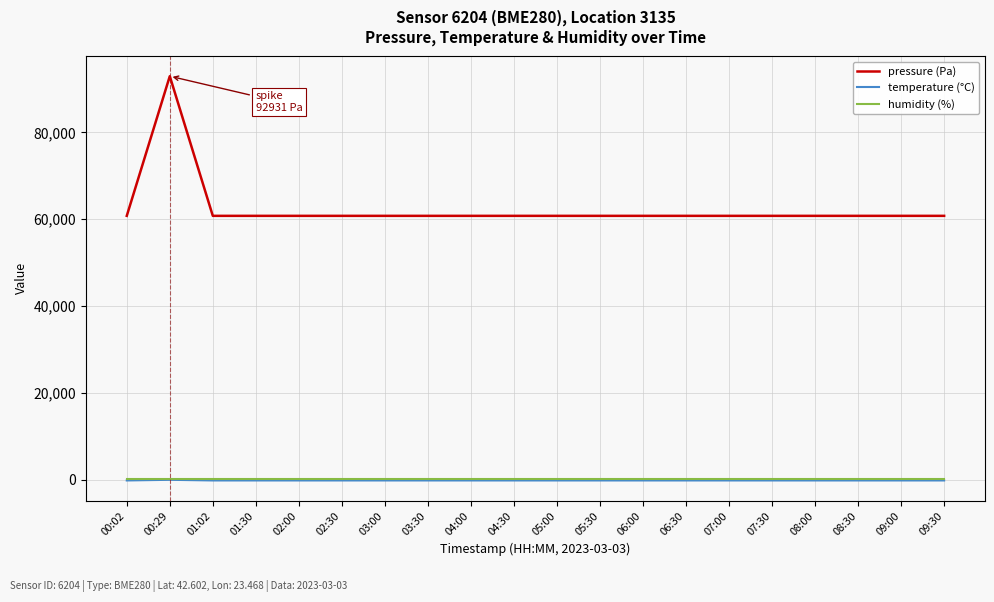

True or false: pressure (Pa) and temperature (°C) cross at least once.

False